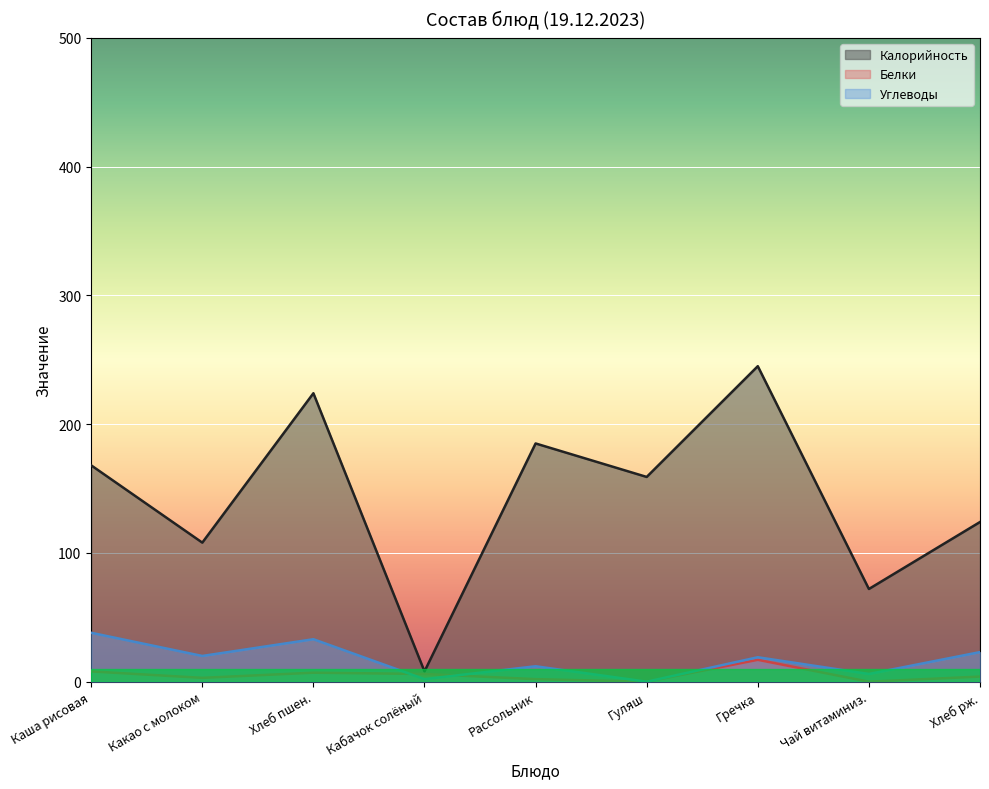

What is the difference between the highest and lowest values at Какао с молоком?

105